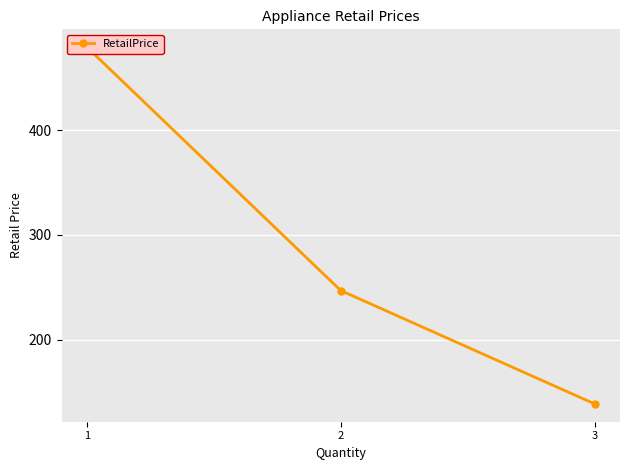

How many values are below 247?

1